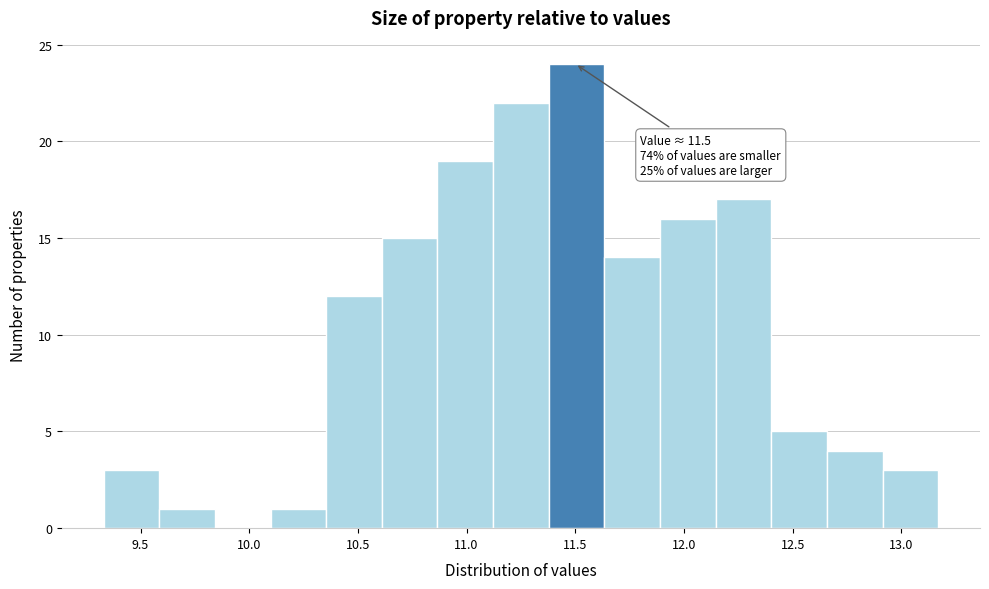

Over which range of the x-axis is the bar tallest?

11.40 to 11.65